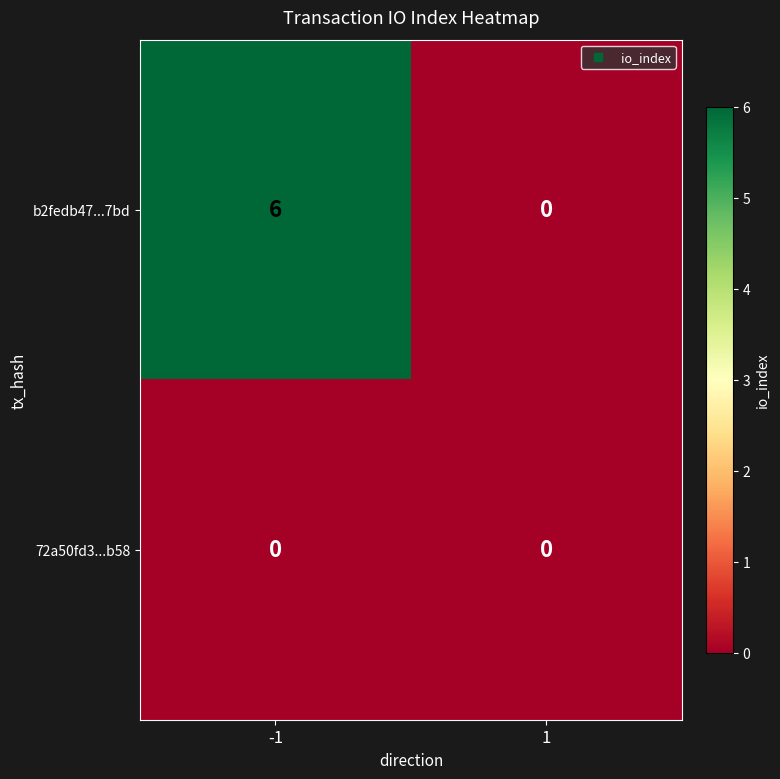

What is the greatest value displayed?

6